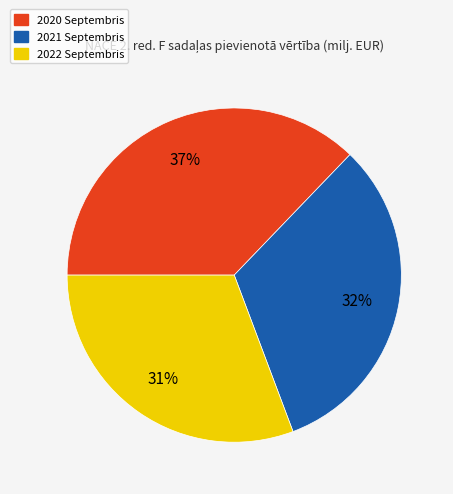

To the nearest percent, what portion does 2022 Septembris represent?

31%